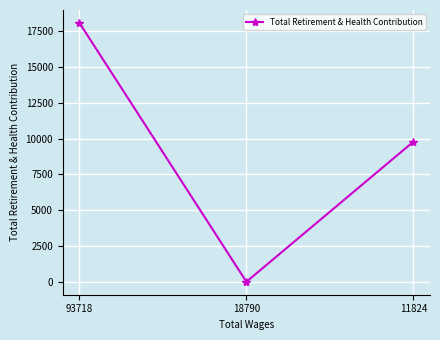

Rank the categories by value from lowest to highest.

18790, 11824, 93718